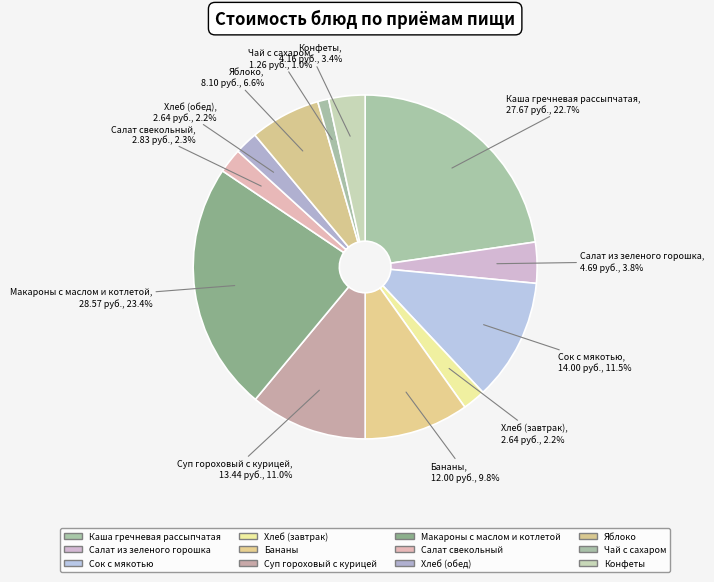

Rank the categories by value from lowest to highest.

Чай с сахаром, Хлеб (завтрак), Хлеб (обед), Салат свекольный, Конфеты, Салат из зеленого горошка, Яблоко, Бананы, Суп гороховый с курицей, Сок с мякотью, Каша гречневая рассыпчатая, Макароны с маслом и котлетой